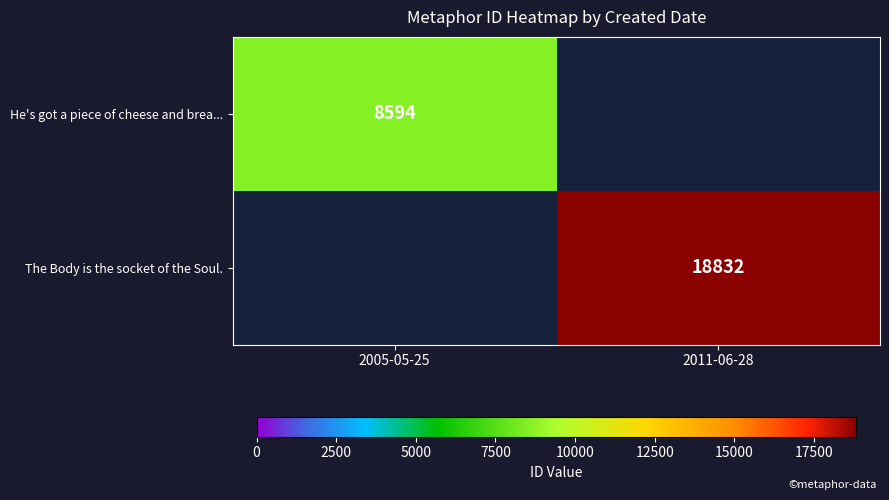

At which category is the sum across all series the highest?

2011-06-28